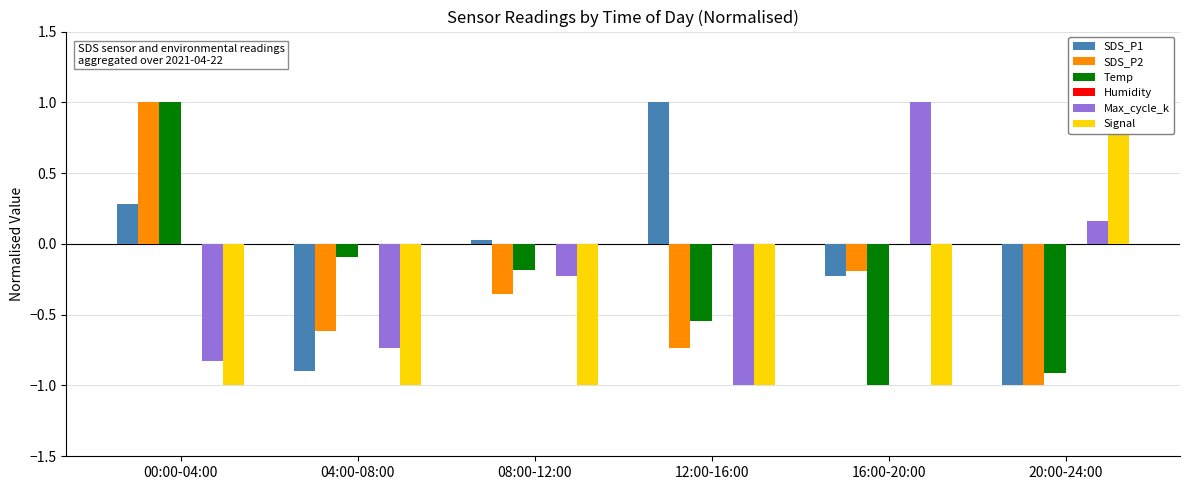

Count the number of categories in the chart.

6